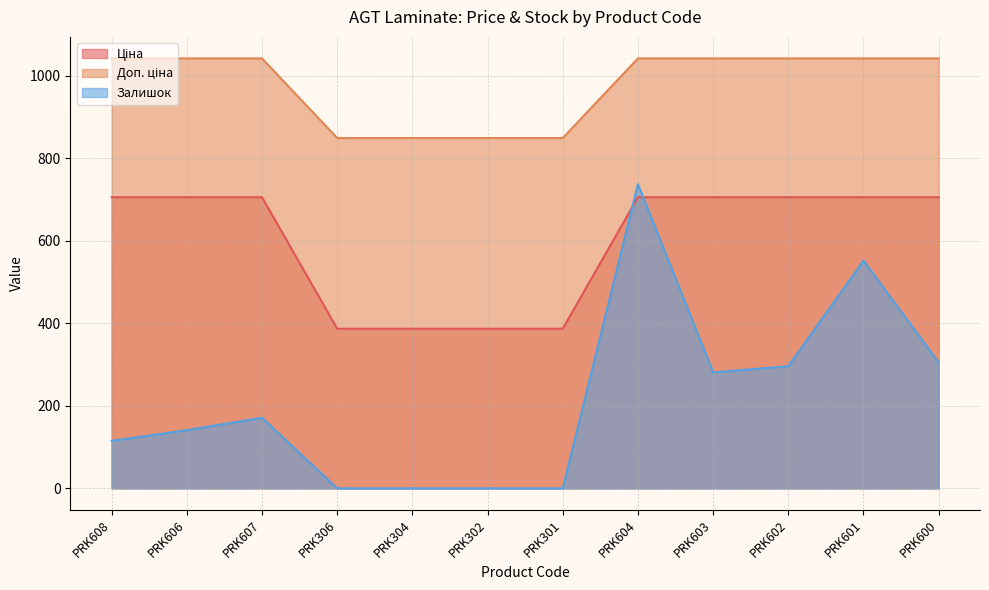

What is the difference between the maximum and second lowest values in the Залишок series?

737.0